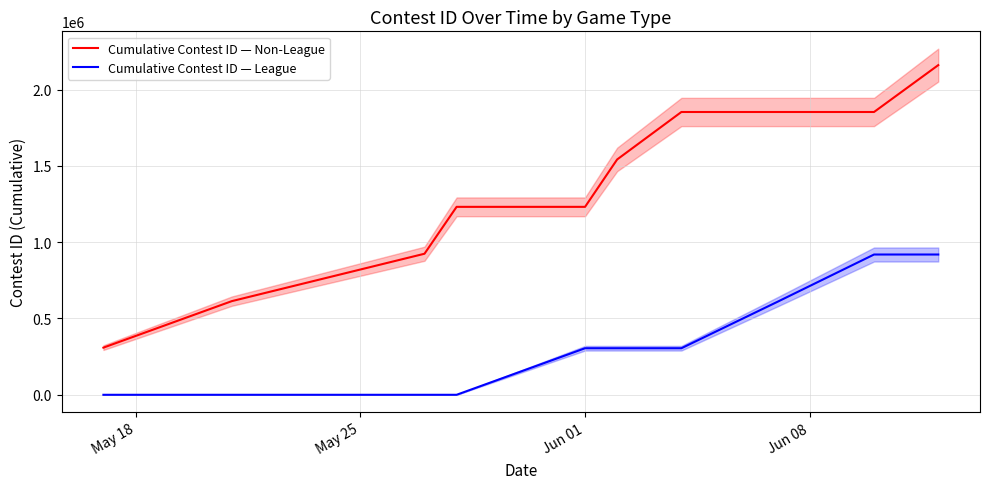

True or false: Cumulative Contest ID — Non-League and Cumulative Contest ID — League cross at least once.

False